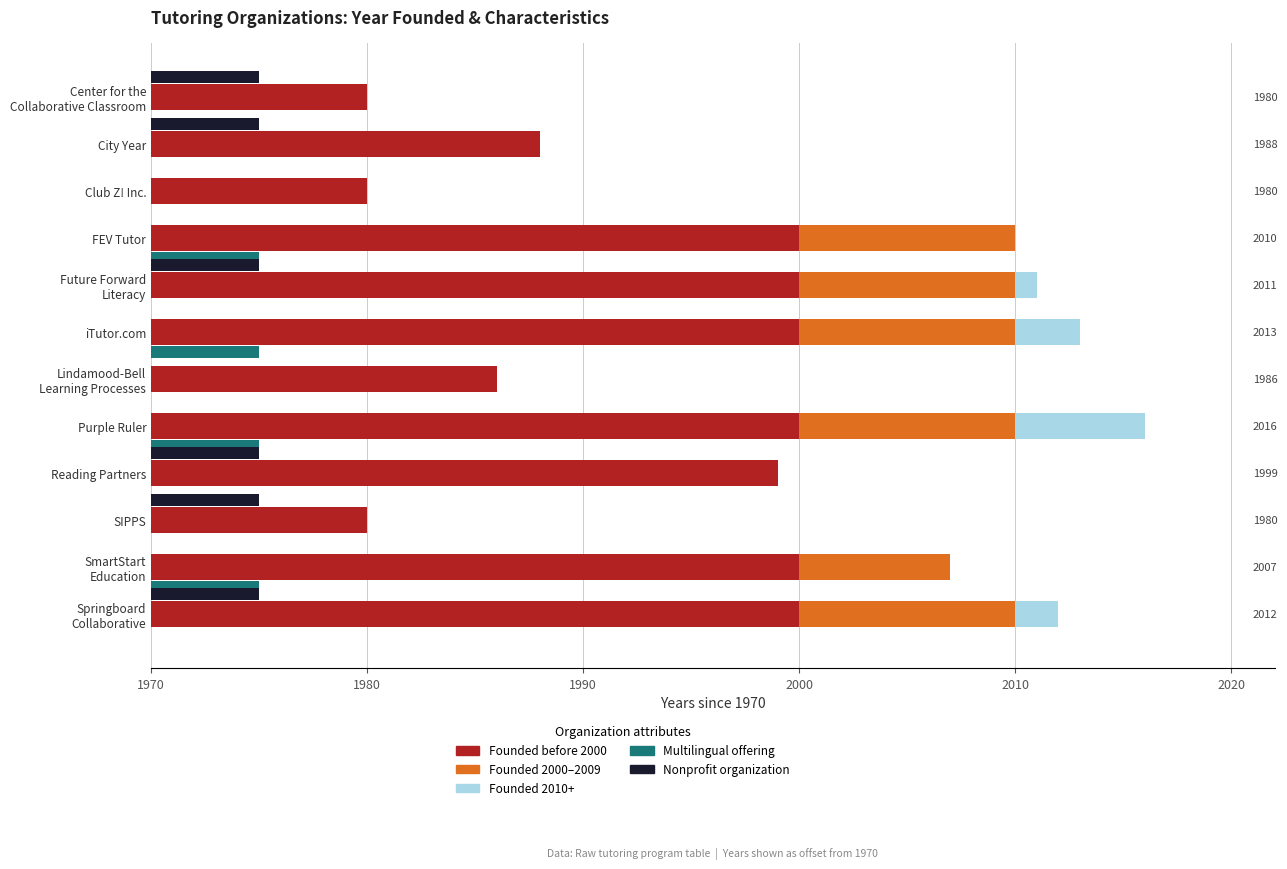

The Founded before 2000 series shows 41 at Reading Partners. True or false?

False